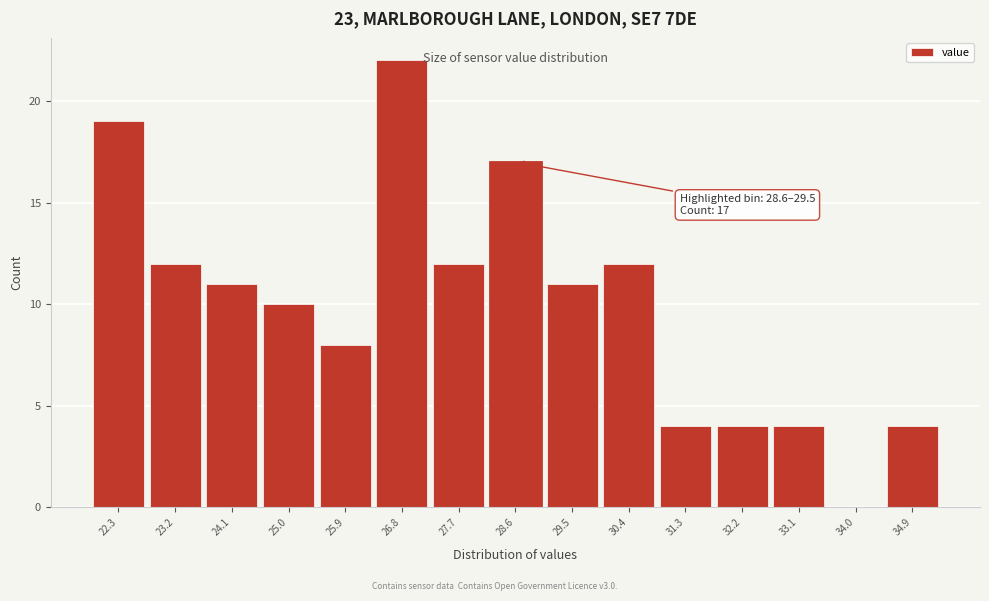

Reading left to right, list all the values displayed in this chart.

22.3=19	23.2=12	24.1=11	25.0=10	25.9=8	26.8=22	27.7=12	28.6=17	29.5=11	30.4=12	31.3=4	32.2=4	33.1=4	34.0=0	34.9=4